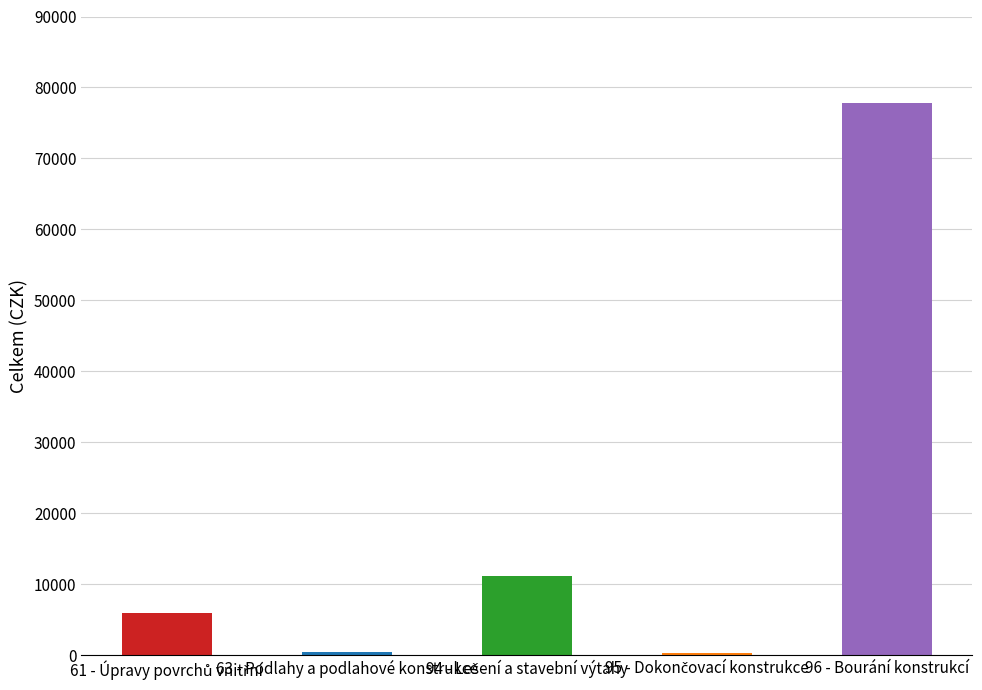

Rank the categories by value from highest to lowest.

96 - Bourání konstrukcí, 94 - Lešení a stavební výtahy, 61 - Úpravy povrchů vnitřní, 63 - Podlahy a podlahové konstrukce, 95 - Dokončovací konstrukce